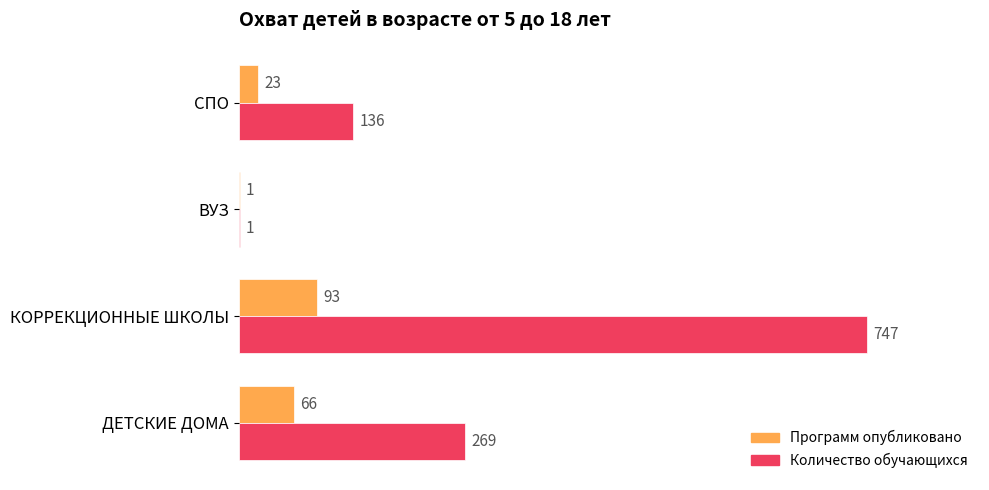

Which series changed the most between ВУЗ and СПО?

Количество обучающихся